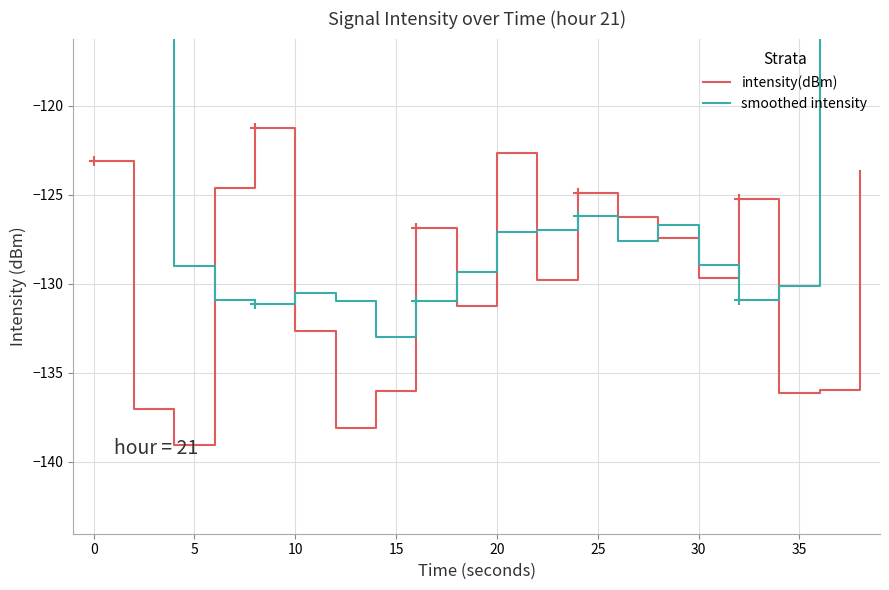

What is the lowest value of the intensity(dBm) series?

-139.1